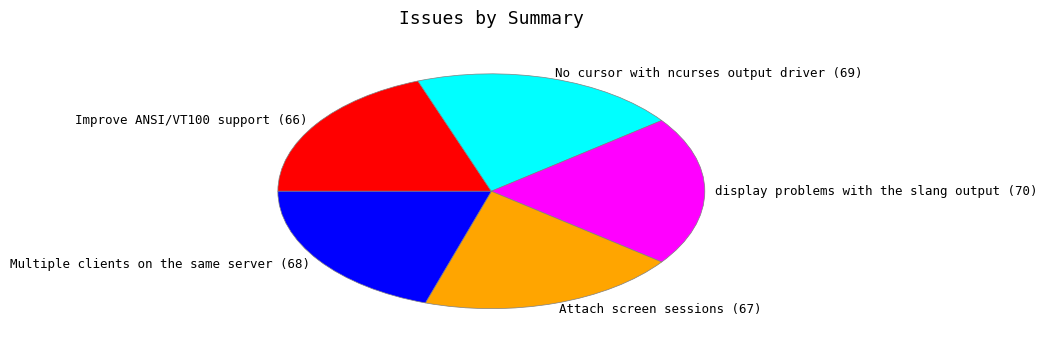

Is there any slice that represents more than half of the pie?

No